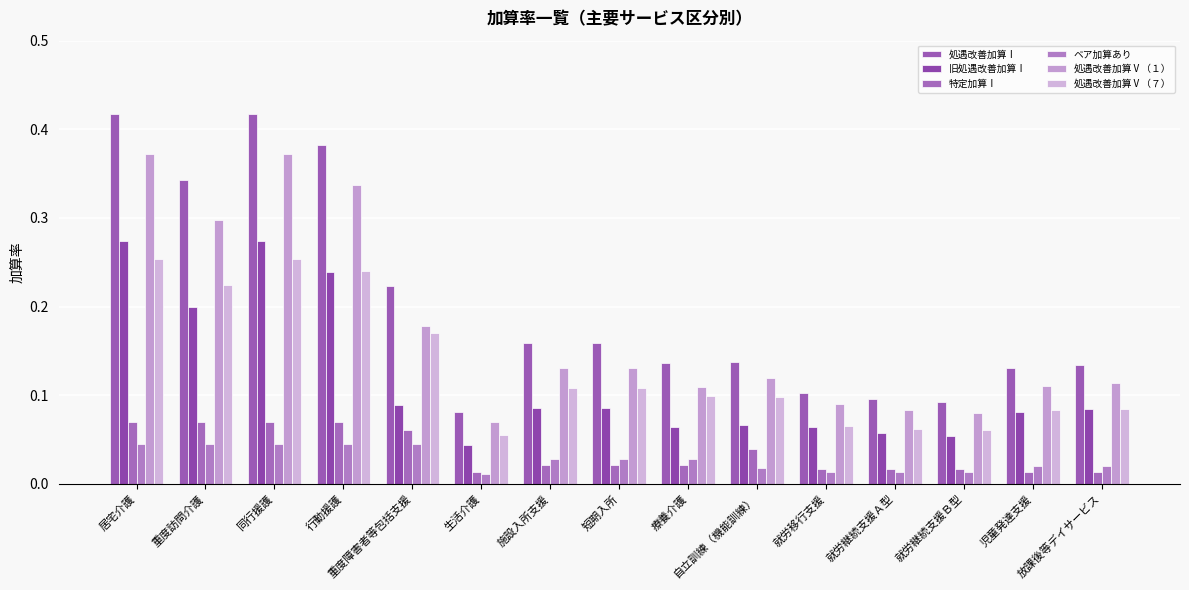

At how many categories does at least one series exceed 0?

15